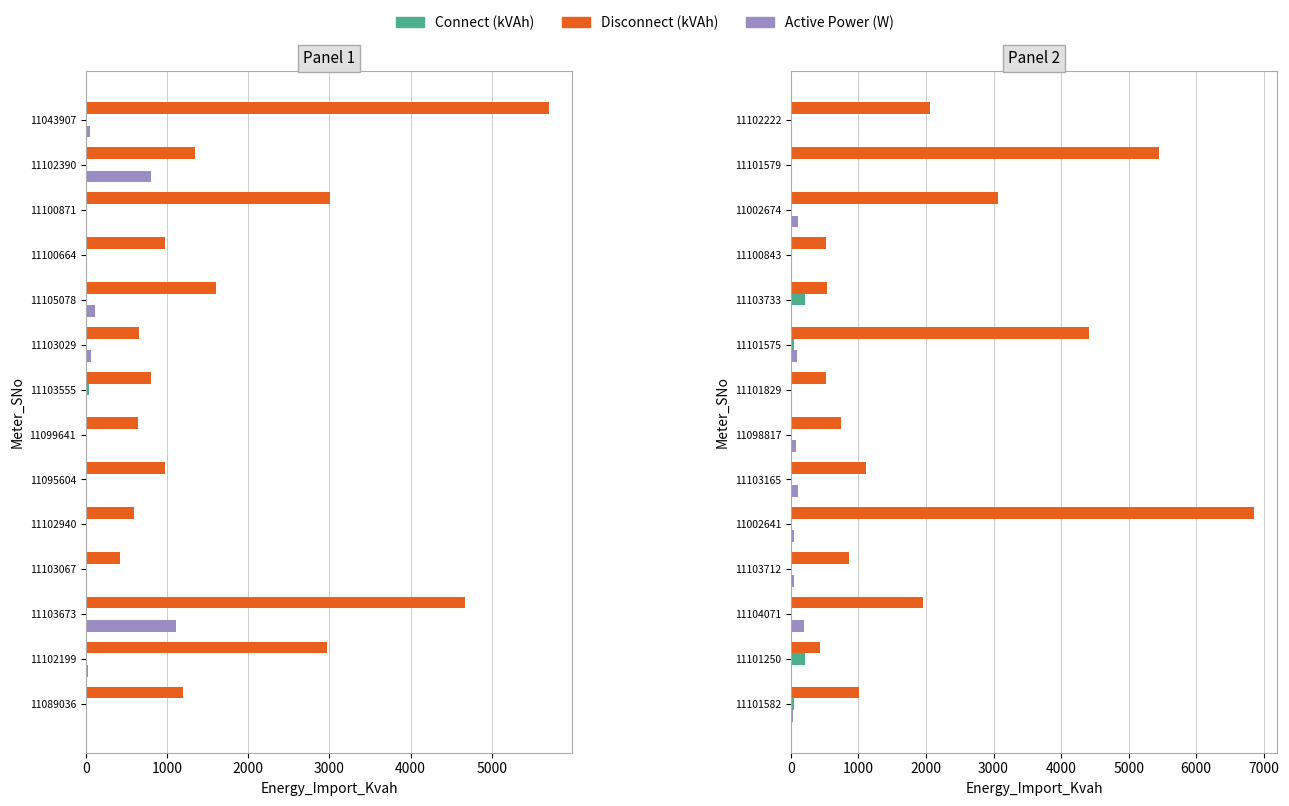

What is the spread (max minus min) of values at 11101582?

983.4